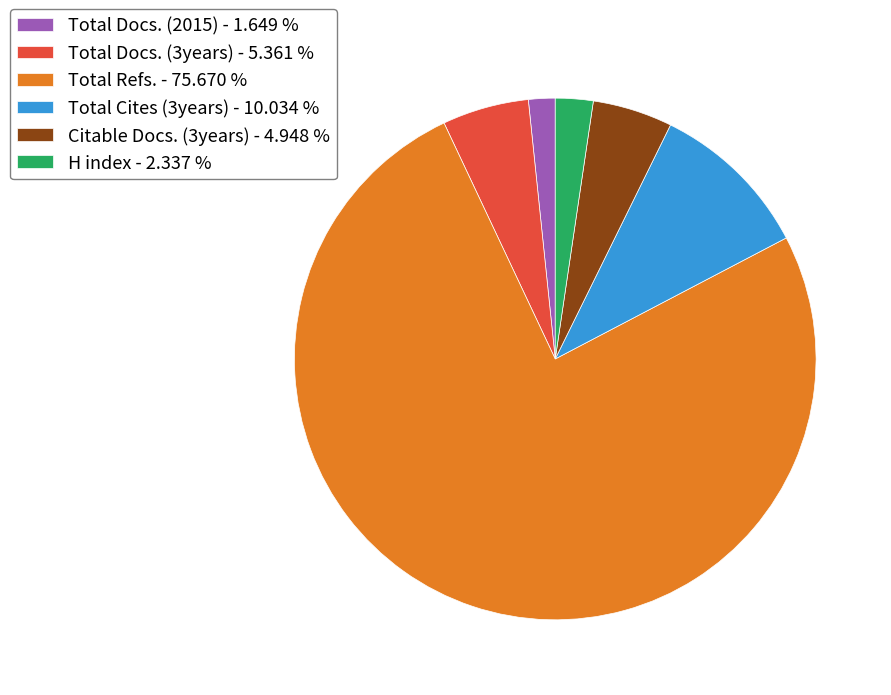

Approximately how many times larger is the value at H index - 2.337 % compared to Citable Docs. (3years) - 4.948 %?

0.5